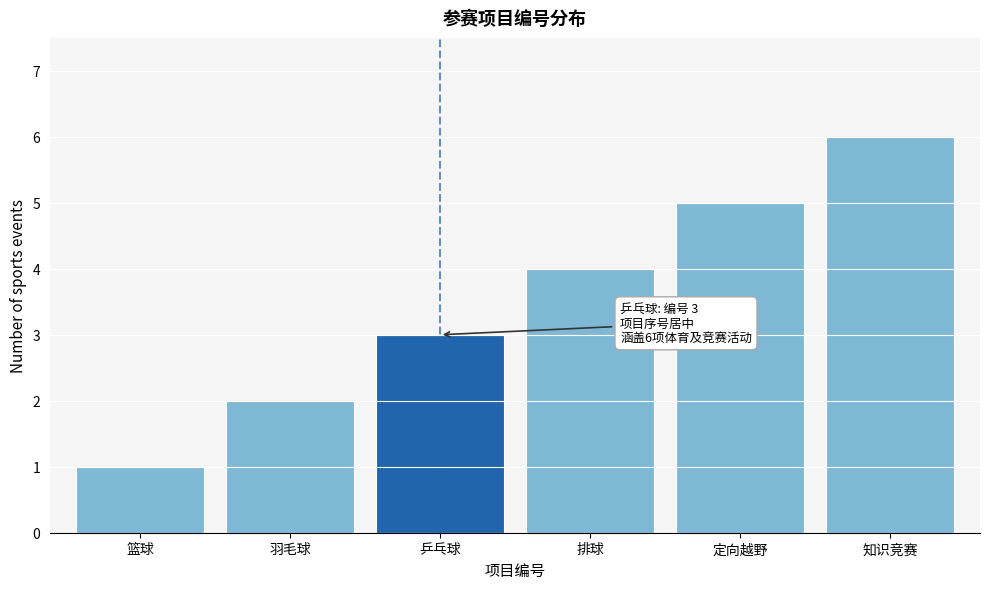

What is the difference between the values at 乒乓球 and 知识竞赛?

3